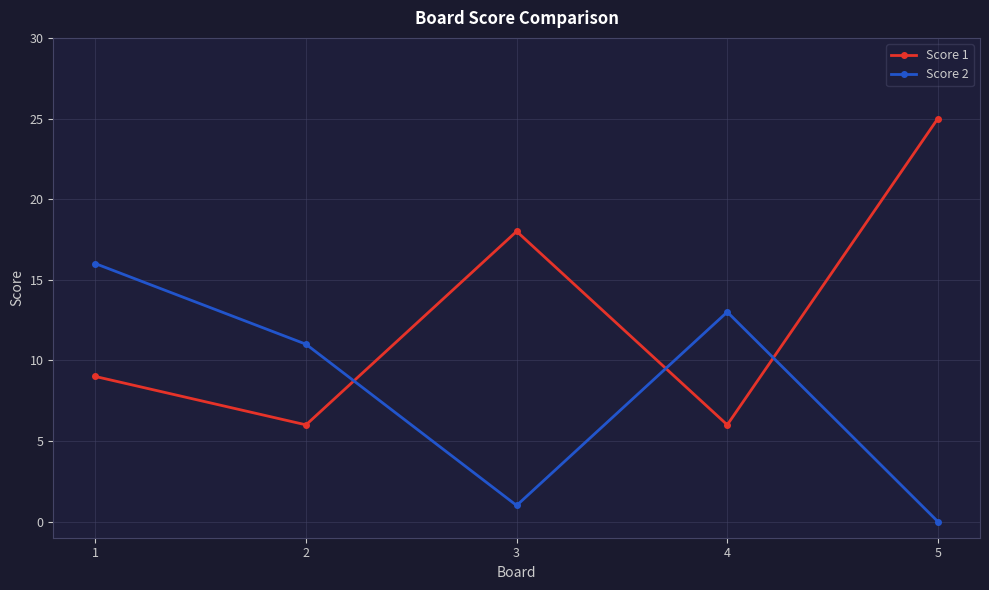

Where is the first local minimum for Score 1?

2